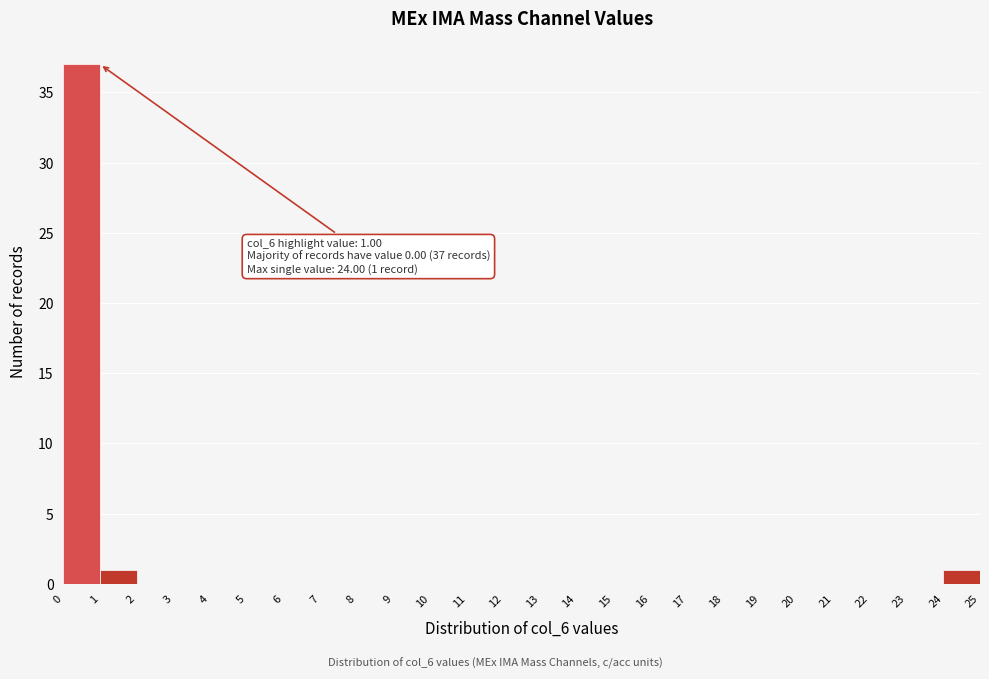

Which range on the x-axis has the tallest bar?

0 to 1